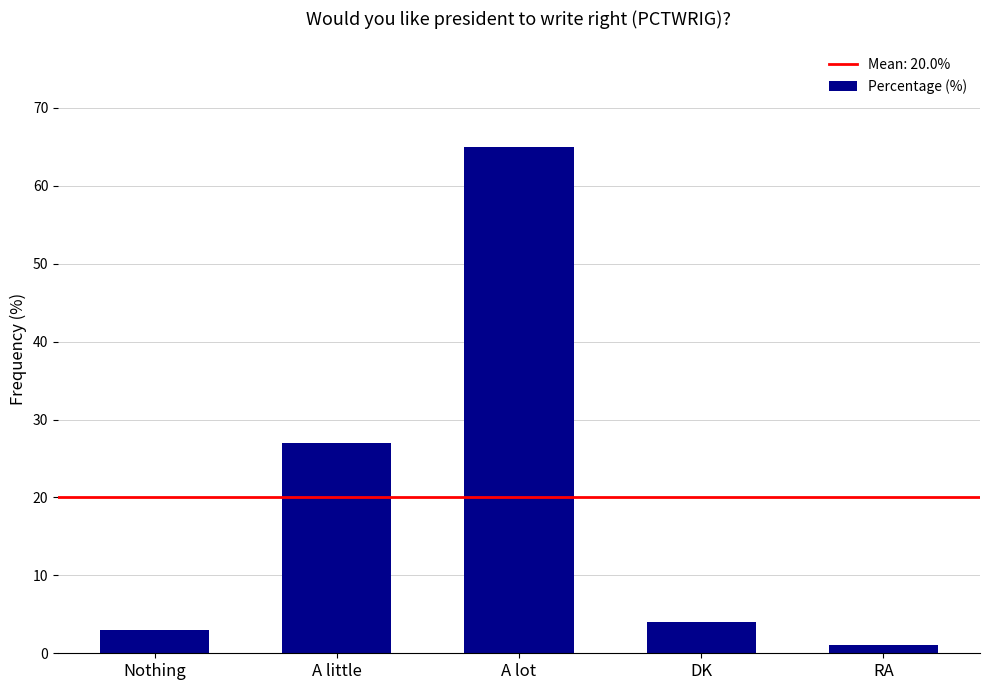

List the labels in order of value, smallest first.

RA, Nothing, DK, A little, A lot